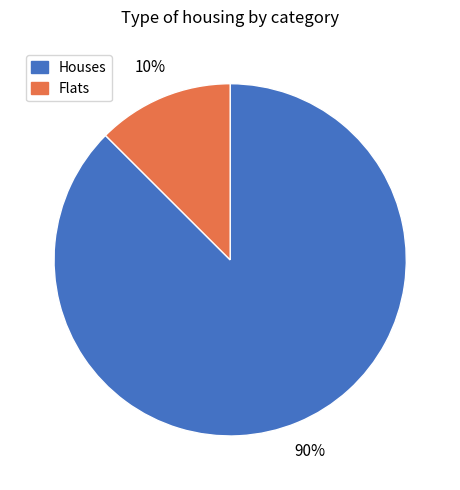

True or false: B accounts for 19% of the total.

False